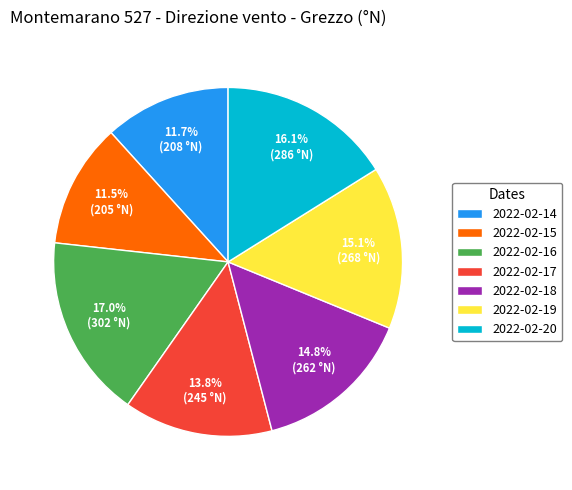

How many slices are in this pie chart?

7